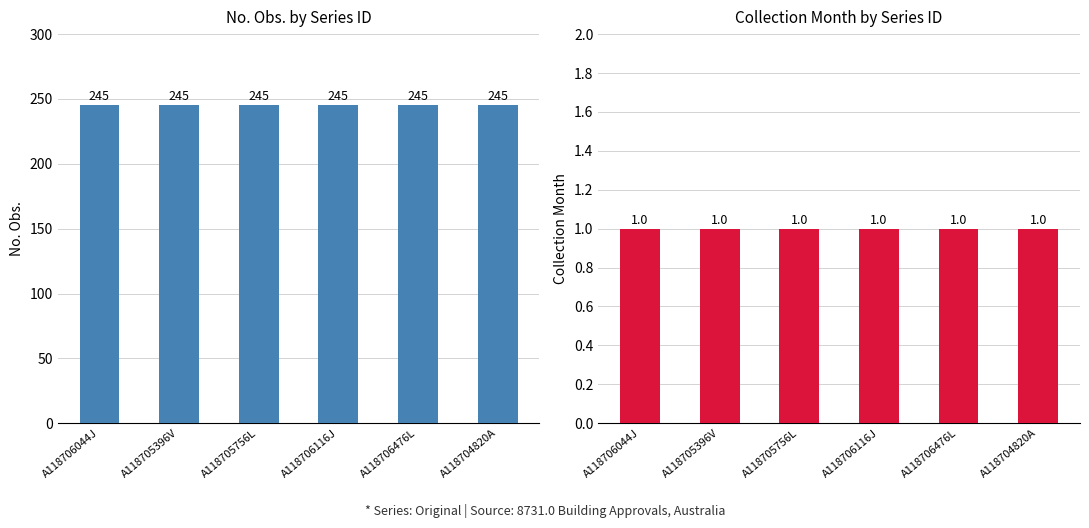

Rank the categories by No. Obs. value from highest to lowest.

A118706044J, A118705396V, A118705756L, A118706116J, A118706476L, A118704820A